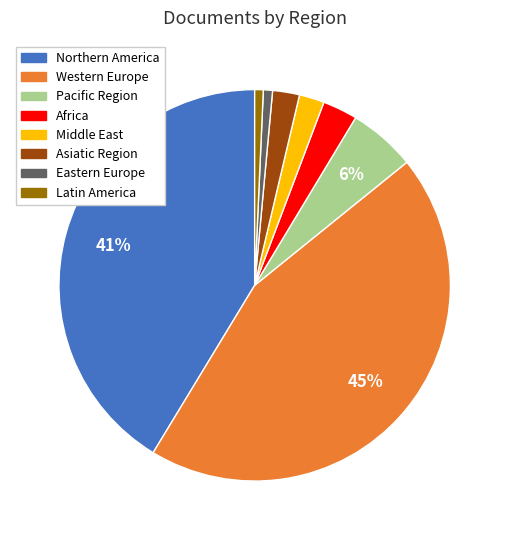

Between Pacific Region and Middle East, which is larger?

Pacific Region